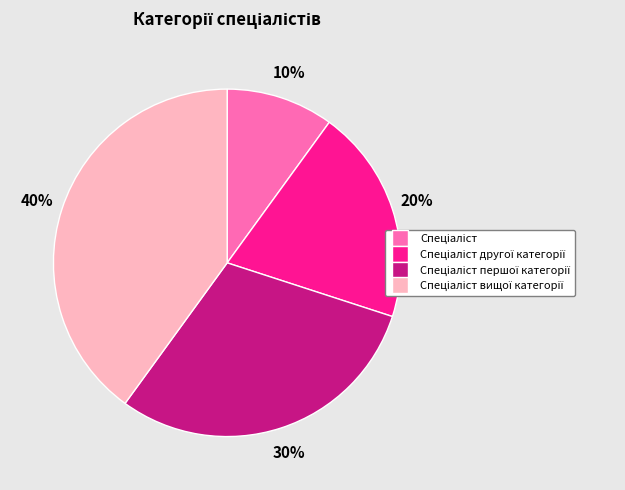

To the nearest percent, what is the difference between the largest and smallest slice percentages?

30%